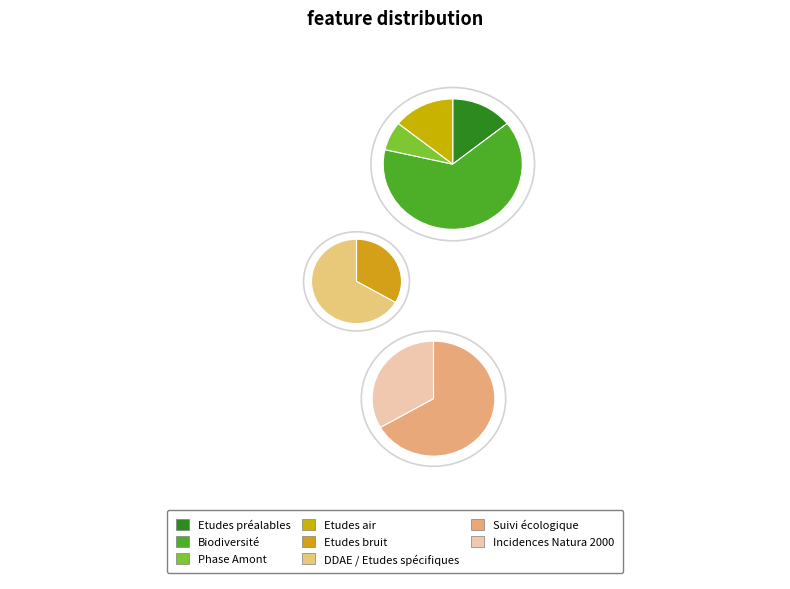

Count the number of slices in the pie.

8